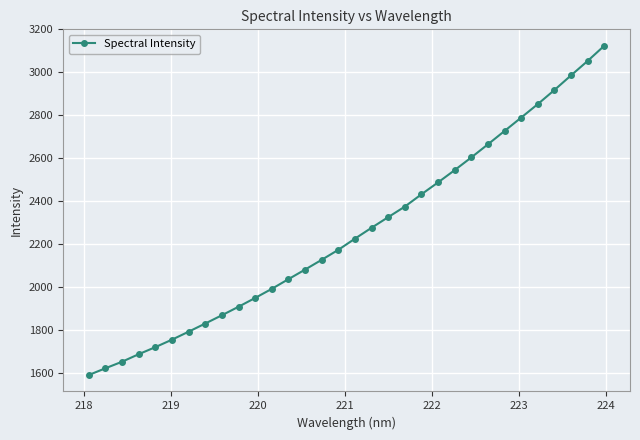

What is the maximum value shown in the chart?

3123.7